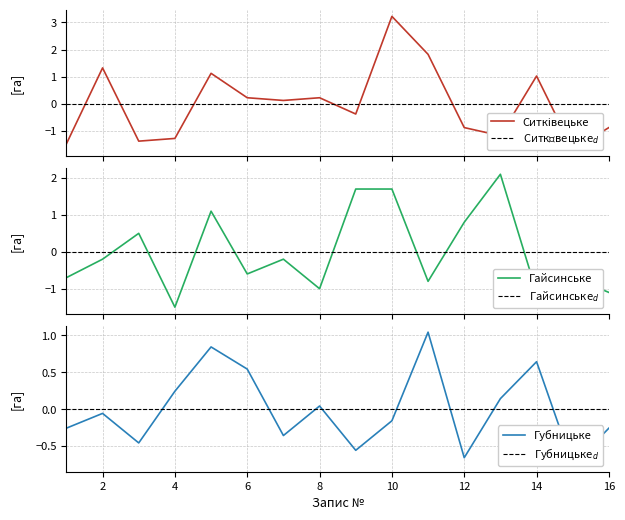

How many values in the Ситківецьке_area series are below 0?

8